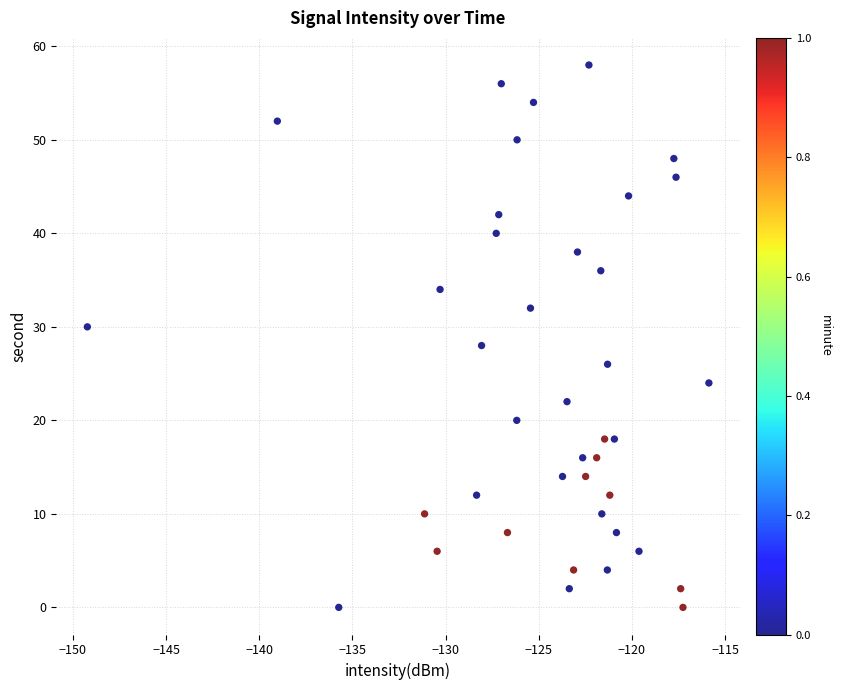

What is the range of Y values (max minus min)?

58